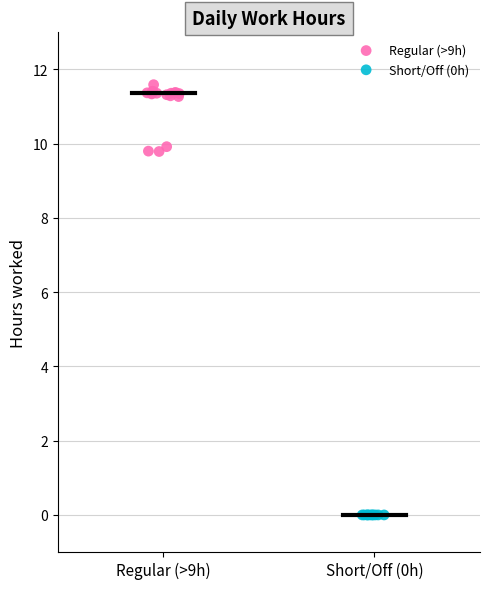

Which series reaches the minimum Y coordinate?

Short/Off (0h)